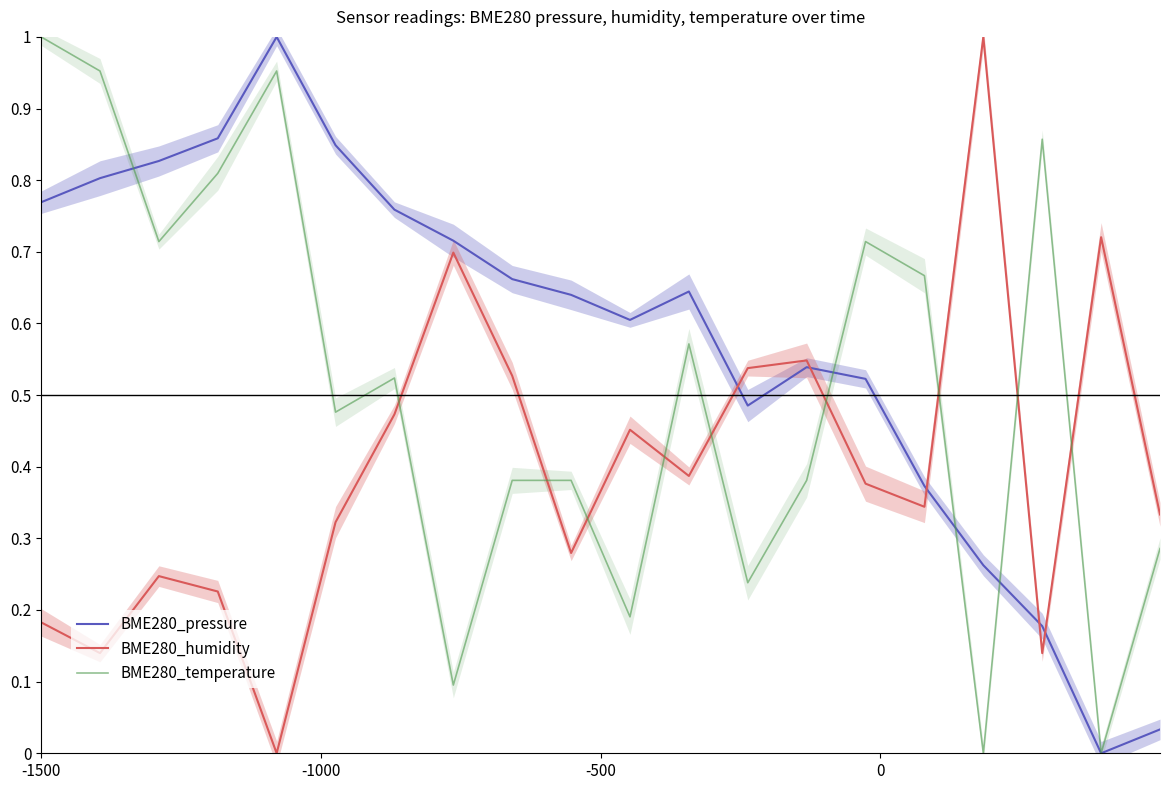

True or false: BME280_humidity has more than 0 points higher than both neighbors.

True